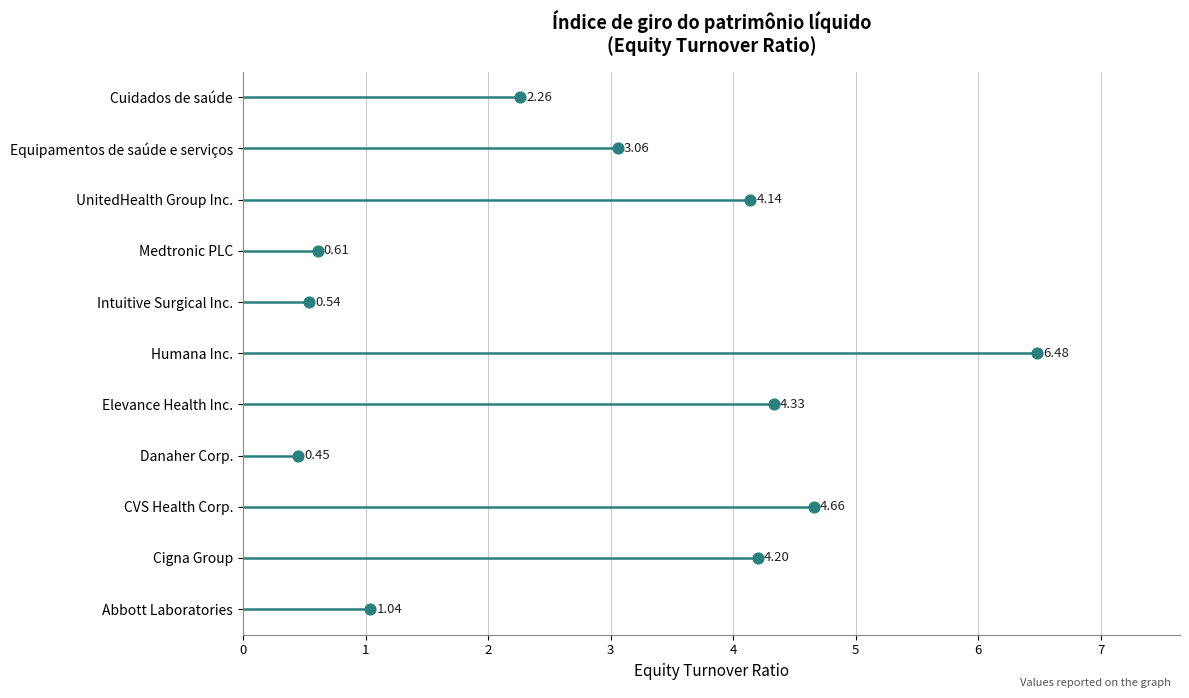

Is the value of 2022 at Medtronic PLC greater than the value of 2023 at Cigna Group?

No